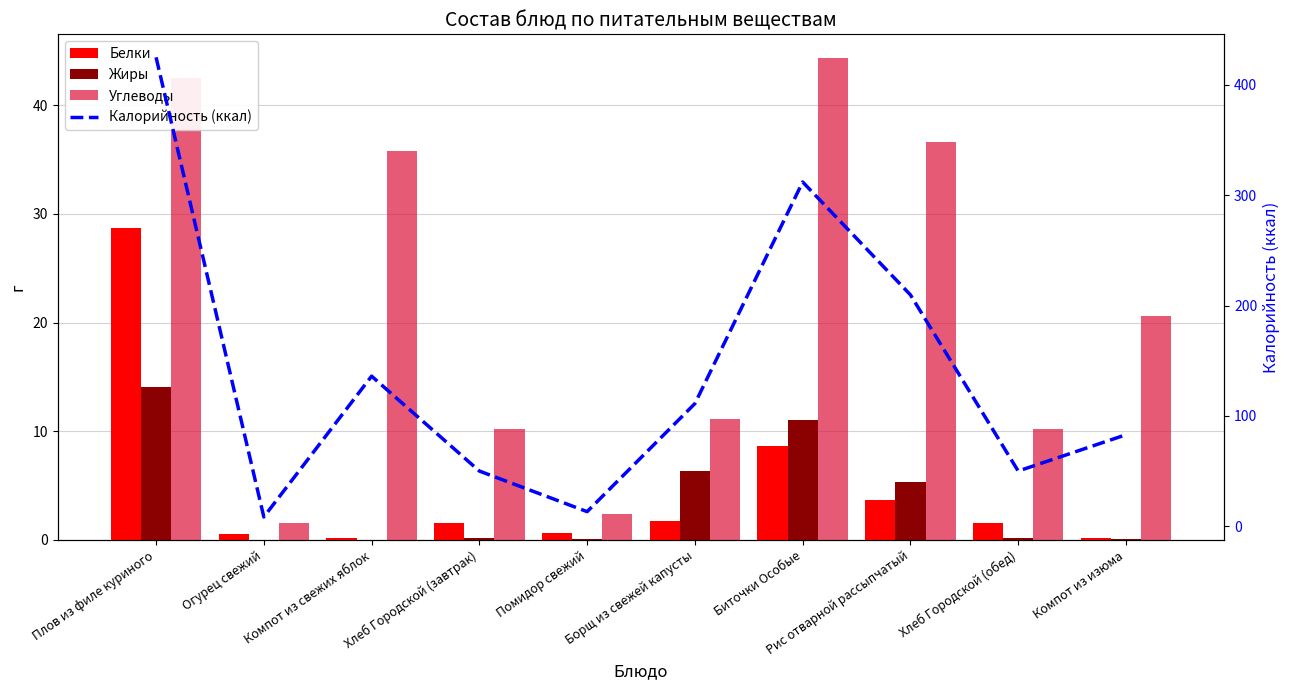

At which label does Калорийность (ккал) reach its peak?

Плов из филе куриного